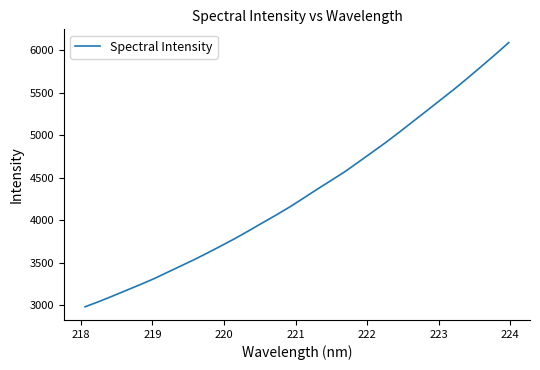

What is the smallest value displayed?

2978.9